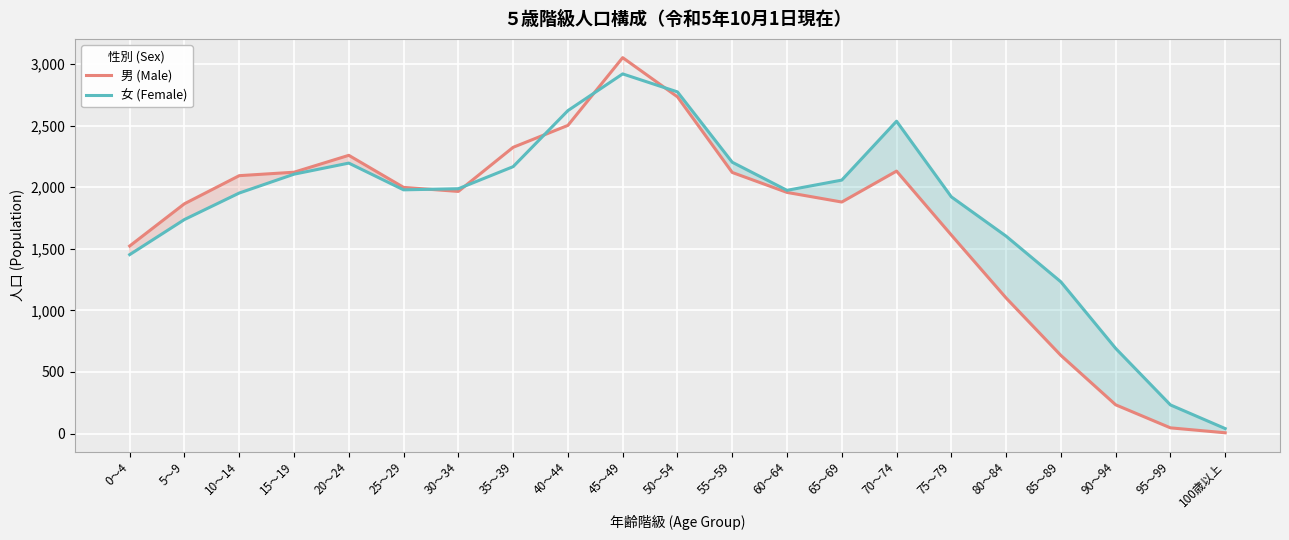

Reading left to right, list all the values displayed in this chart.

男 (Male): 1522	1865	2093	2121	2258	1998	1965	2323	2501	3051	2733	2119	1957	1879	2130	1611	1100	634	233	46	6
女 (Female): 1452	1737	1952	2105	2195	1978	1987	2166	2621	2919	2773	2202	1974	2057	2535	1921	1602	1231	691	232	40